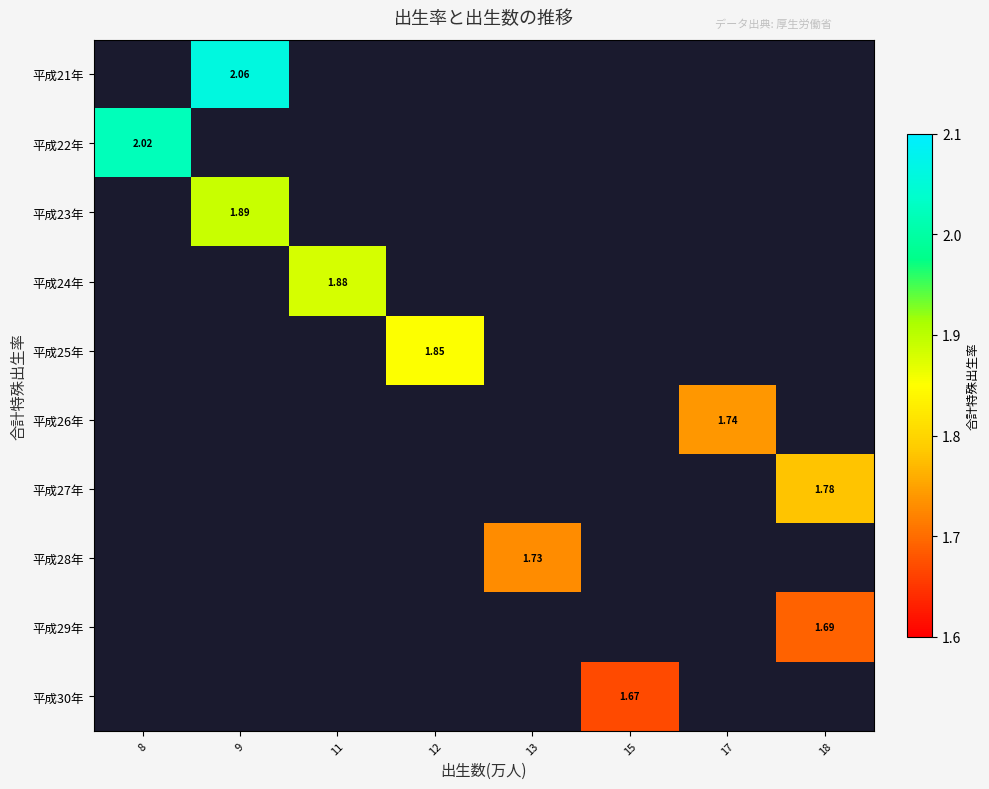

How many data points does each series have?

8